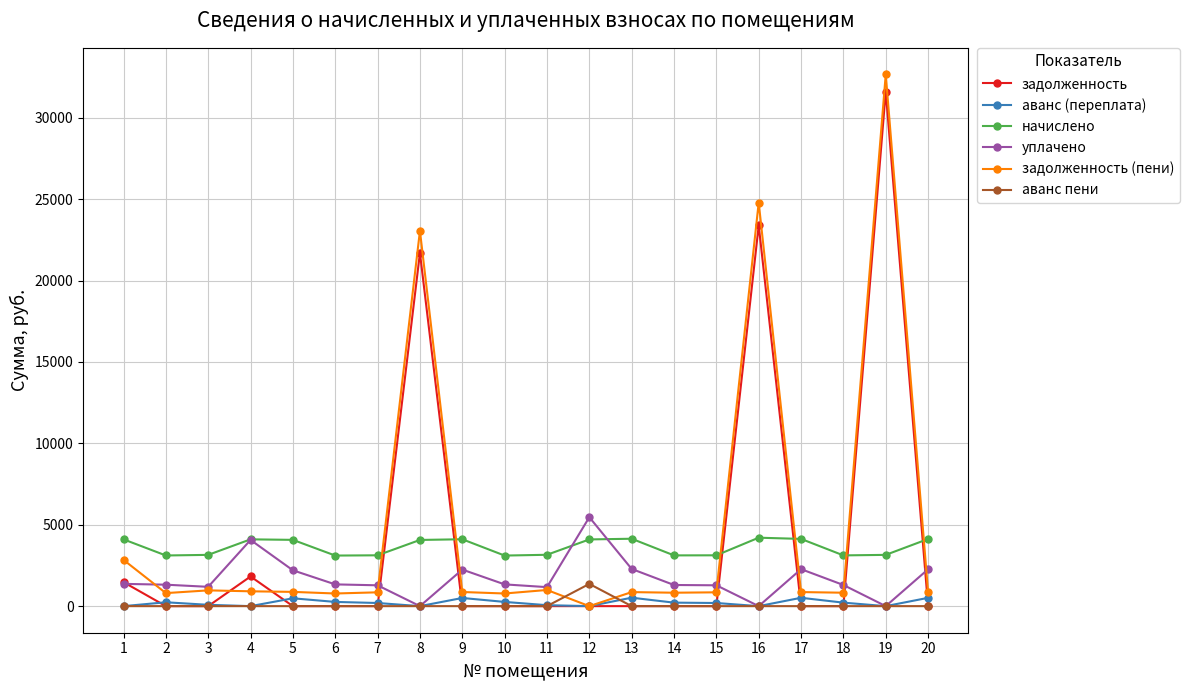

The value of задолженность at 11 is 0.0. True or false?

True